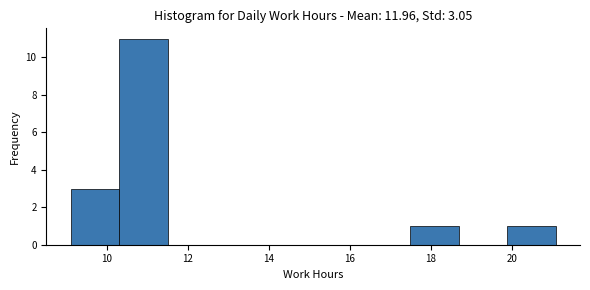

Over which range of the x-axis is the bar tallest?

10.2 to 11.4